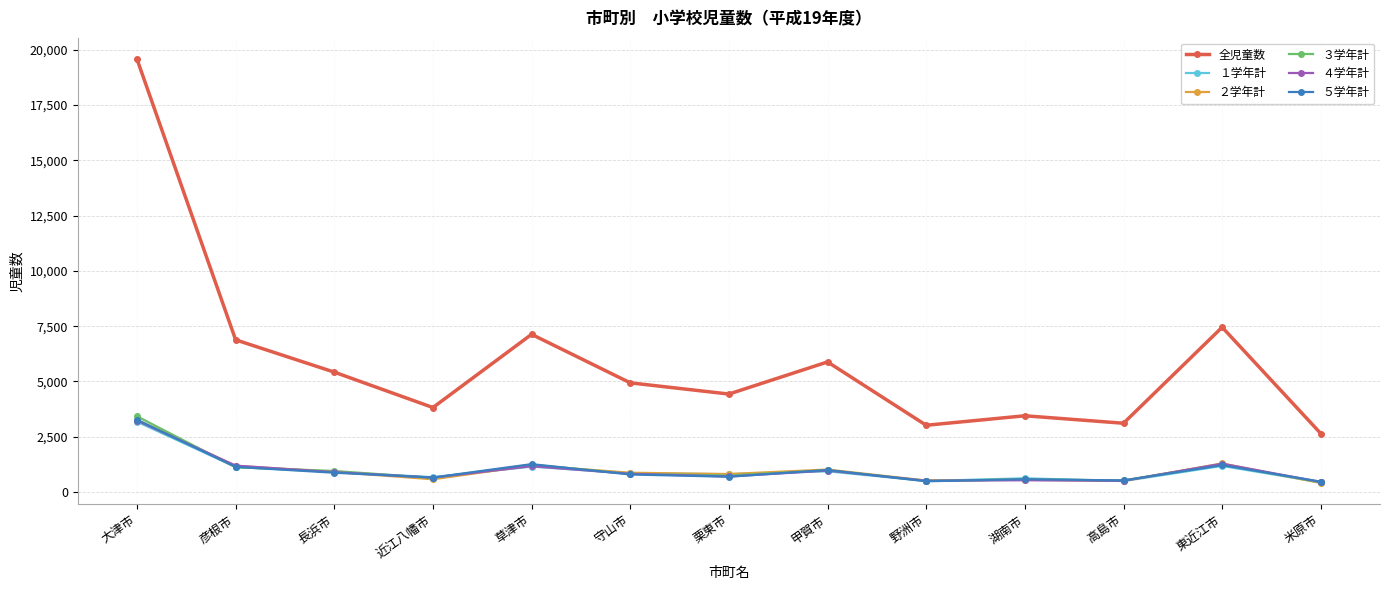

Is the value of １学年計 at 米原市 greater than the value of ３学年計 at 栗東市?

No